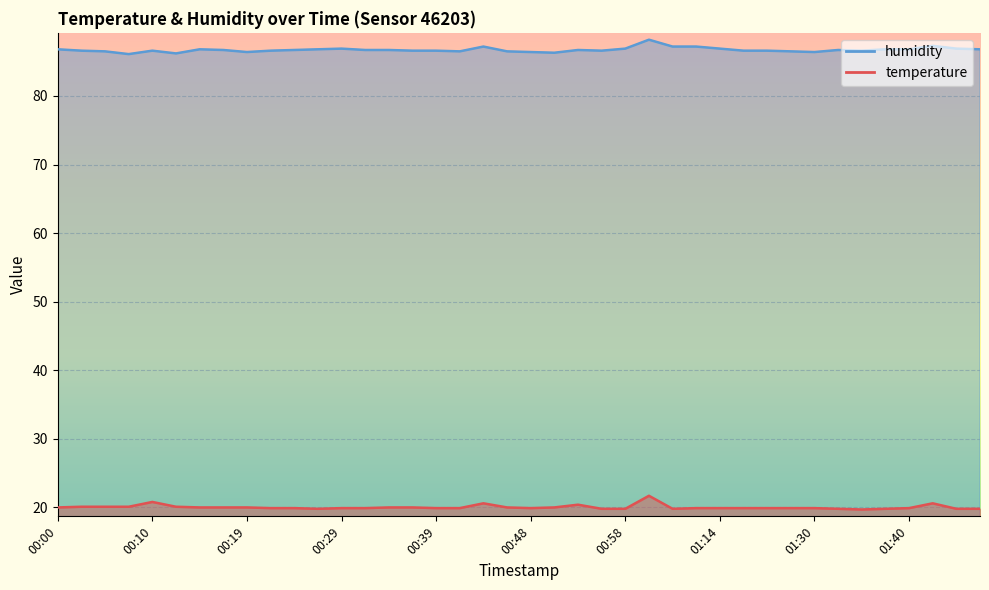

What is the difference between the humidity values at 00:44 and 00:22?

0.6